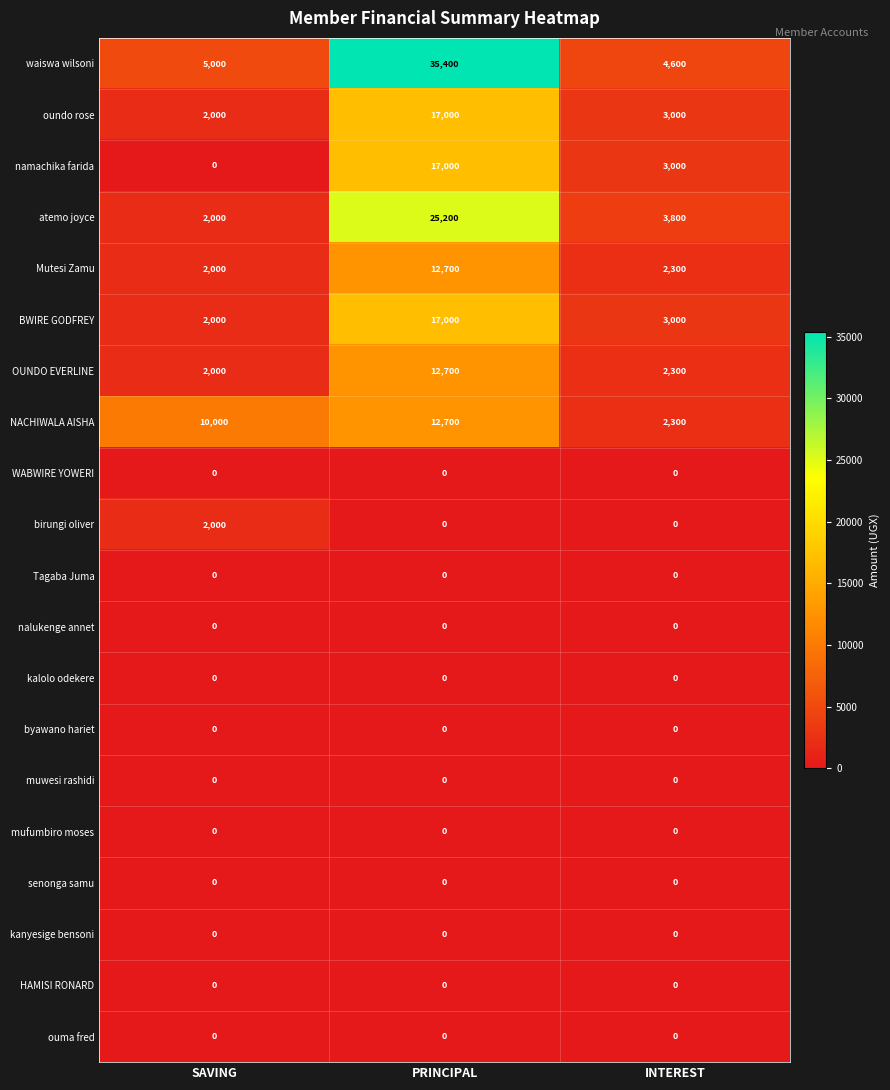

Rank the categories by atemo joyce value from highest to lowest.

PRINCIPAL, INTEREST, SAVING